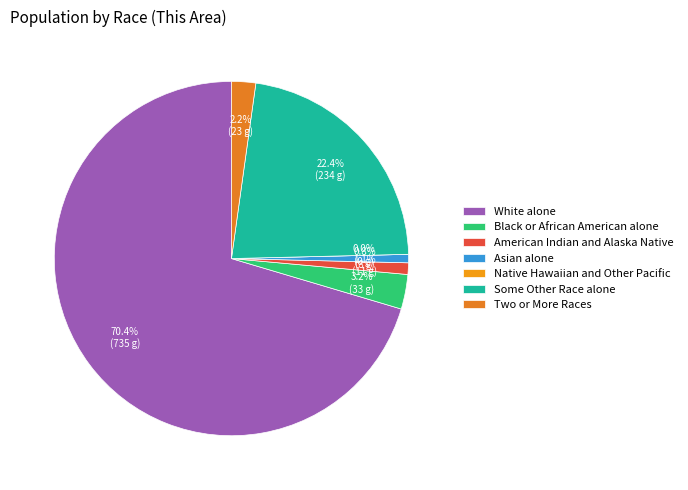

To the nearest percent, what is the difference between the largest and smallest slice percentages?

70%